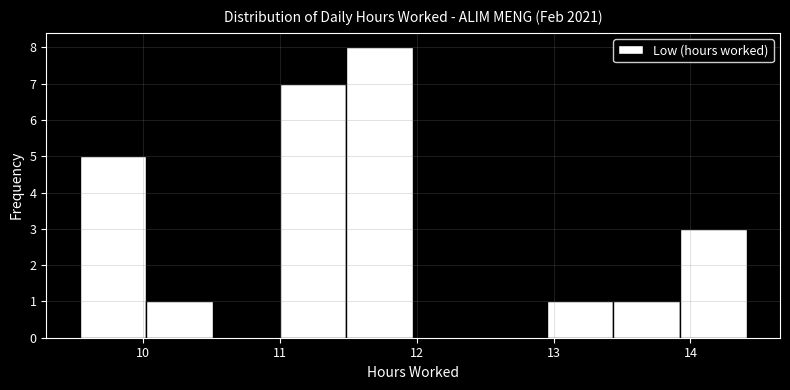

Which range on the x-axis has the tallest bar?

11.5 to 12.0